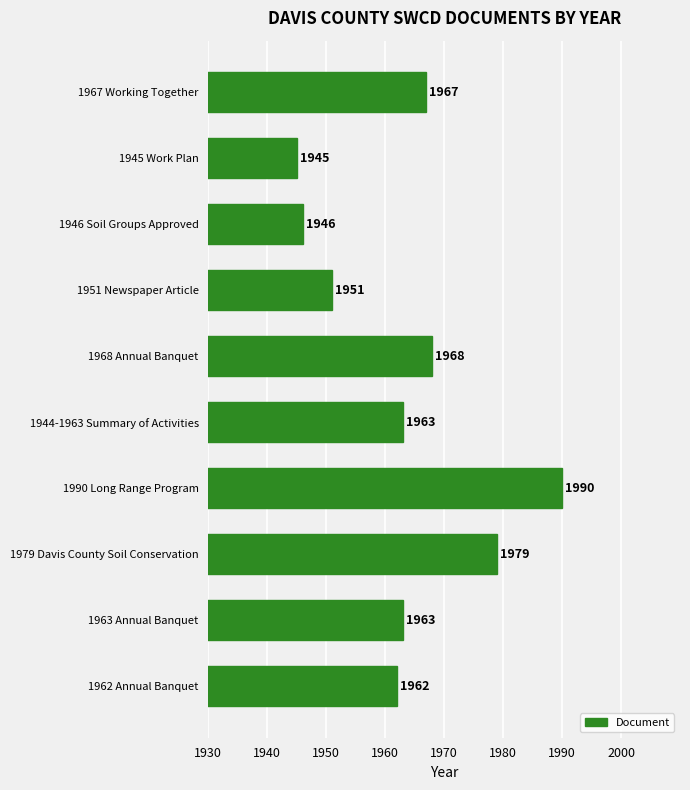

Which has a higher value, 1990 Long Range Program or 1951 Newspaper Article?

1990 Long Range Program